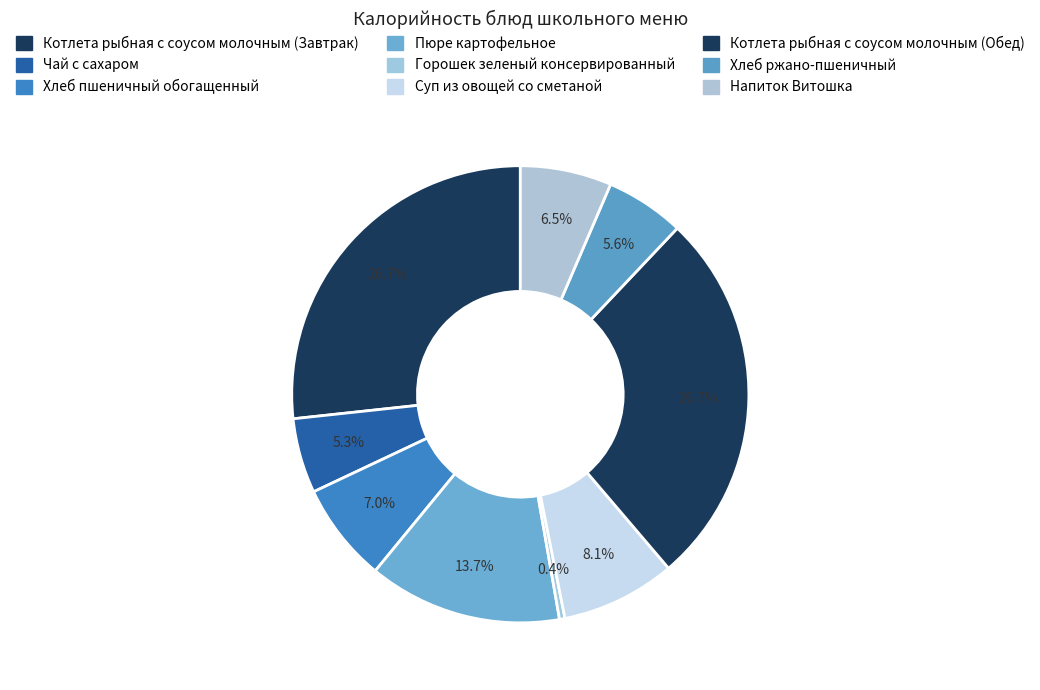

Which slice is the smallest?

Горошек зеленый консервированный